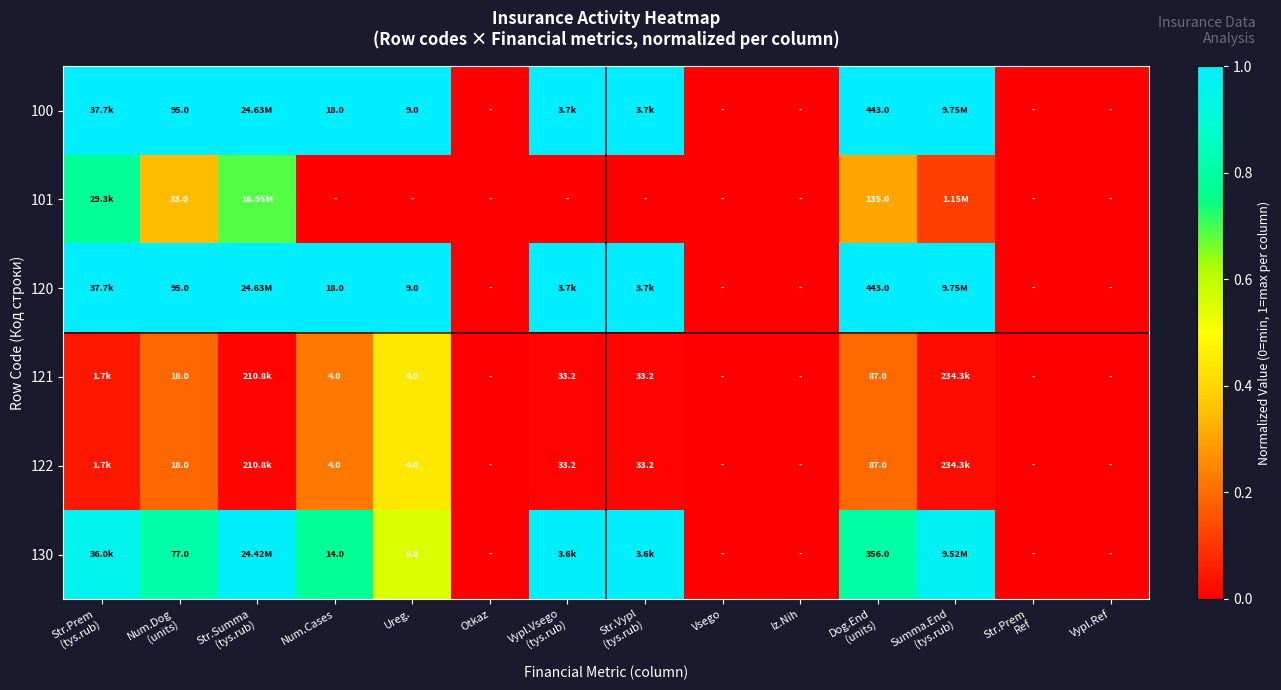

Count the 101 values in the range 0 to 1.

14